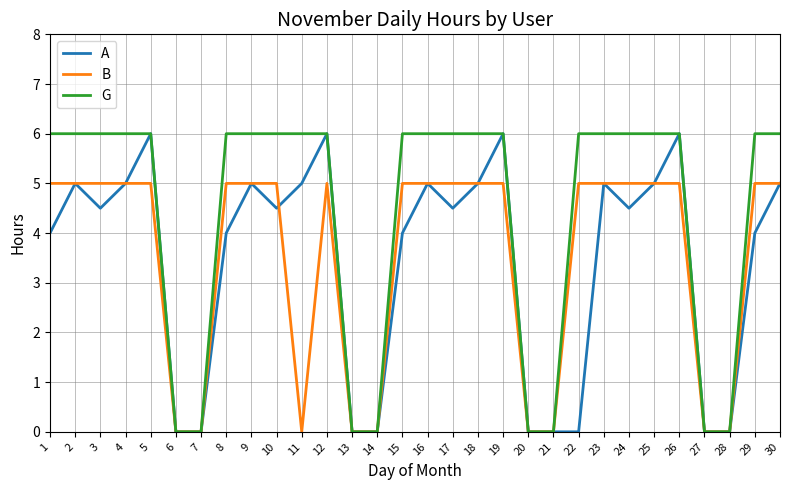

Reading right to left, what are all the values shown in this chart?

A: 5.0	4.0	0.0	0.0	6.0	5.0	4.5	5.0	0.0	0.0	0.0	6.0	5.0	4.5	5.0	4.0	0.0	0.0	6.0	5.0	4.5	5.0	4.0	0.0	0.0	6.0	5.0	4.5	5.0	4.0
B: 5.0	5.0	0.0	0.0	5.0	5.0	5.0	5.0	5.0	0.0	0.0	5.0	5.0	5.0	5.0	5.0	0.0	0.0	5.0	0.0	5.0	5.0	5.0	0.0	0.0	5.0	5.0	5.0	5.0	5.0
G: 6.0	6.0	0.0	0.0	6.0	6.0	6.0	6.0	6.0	0.0	0.0	6.0	6.0	6.0	6.0	6.0	0.0	0.0	6.0	6.0	6.0	6.0	6.0	0.0	0.0	6.0	6.0	6.0	6.0	6.0